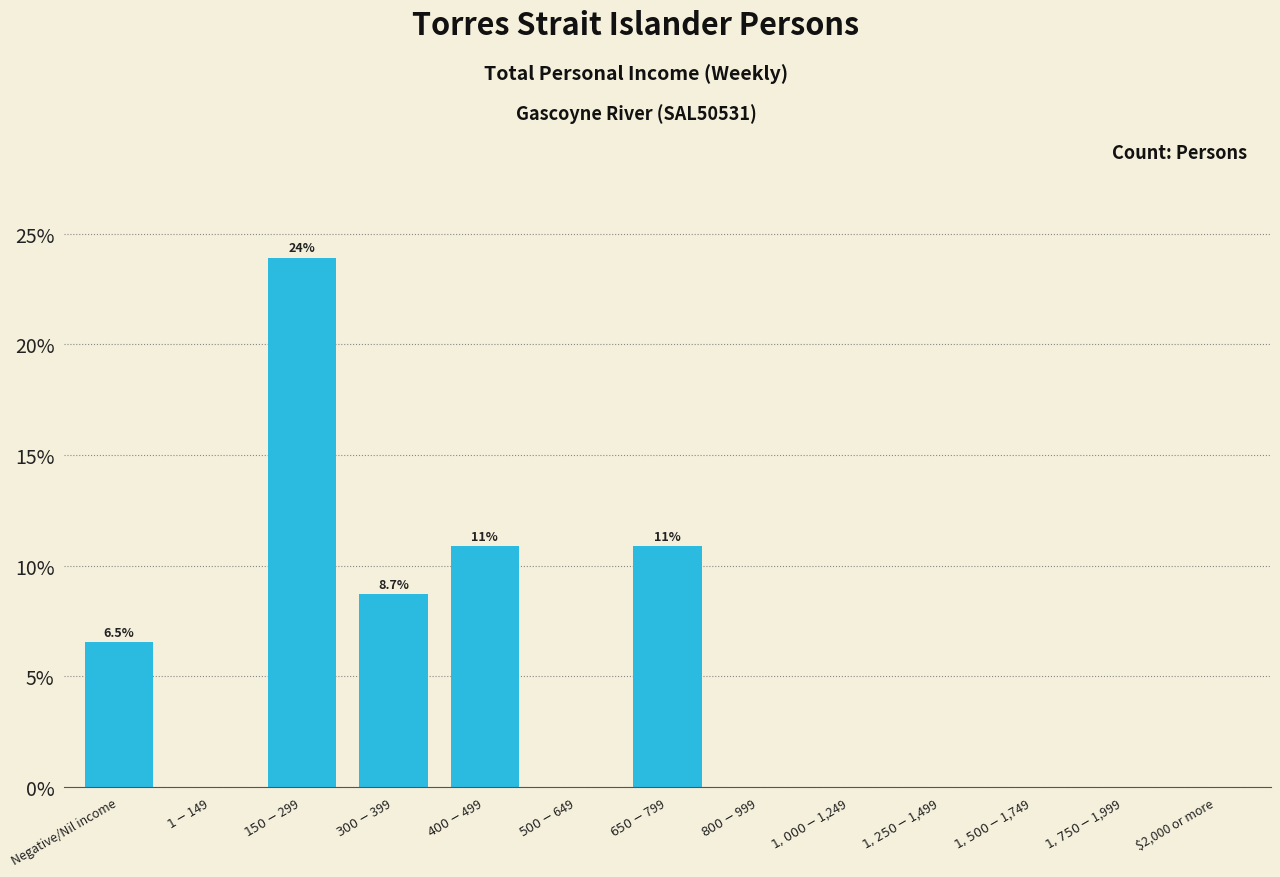

What is the maximum value shown in the chart?

23.9